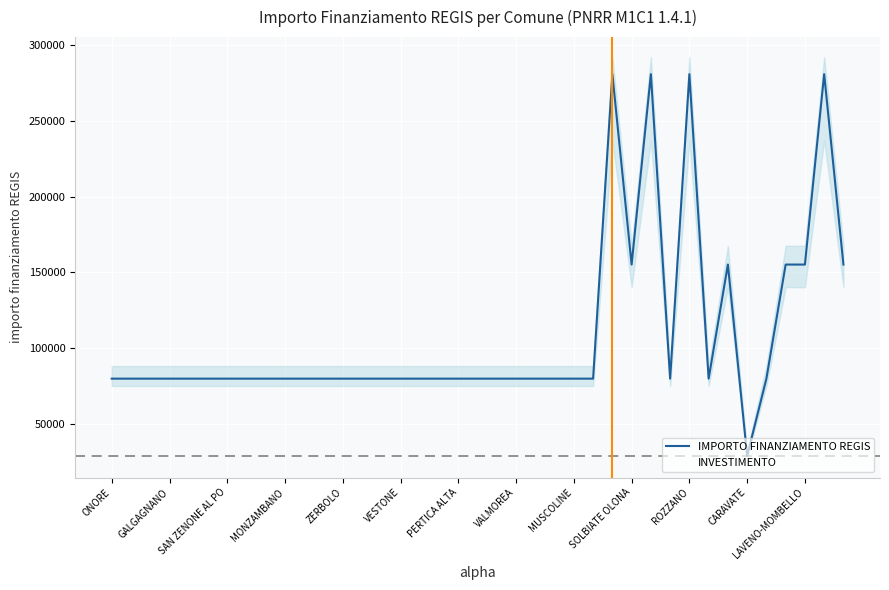

What is the approximate value of IMPORTO FINANZIAMENTO REGIS at 28?

280932.0